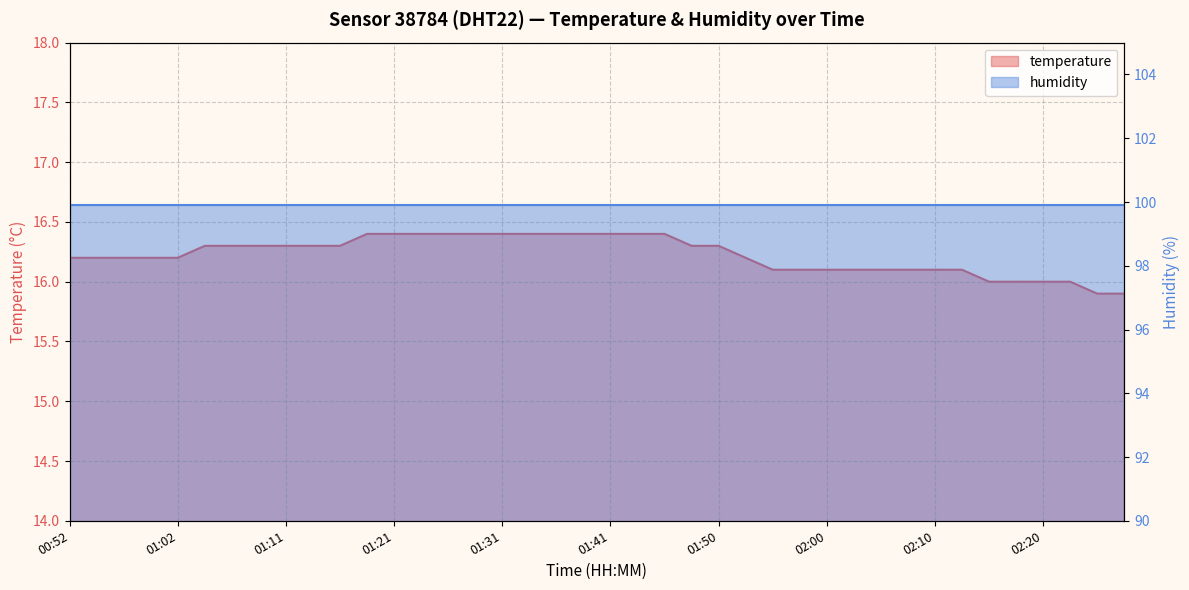

What is the sum of all values?

649.0